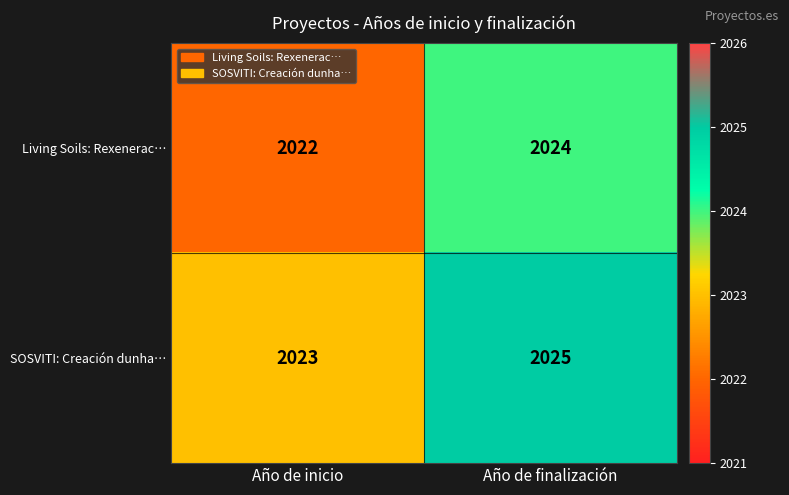

Rank the series at Año de inicio from lowest to highest value.

Living Soils: Rexenerac…, SOSVITI: Creación dunha…